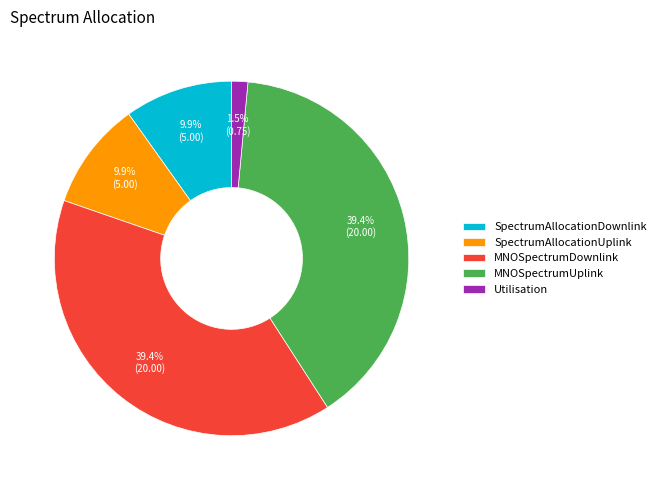

Which has a higher value, Utilisation or SpectrumAllocationDownlink?

SpectrumAllocationDownlink